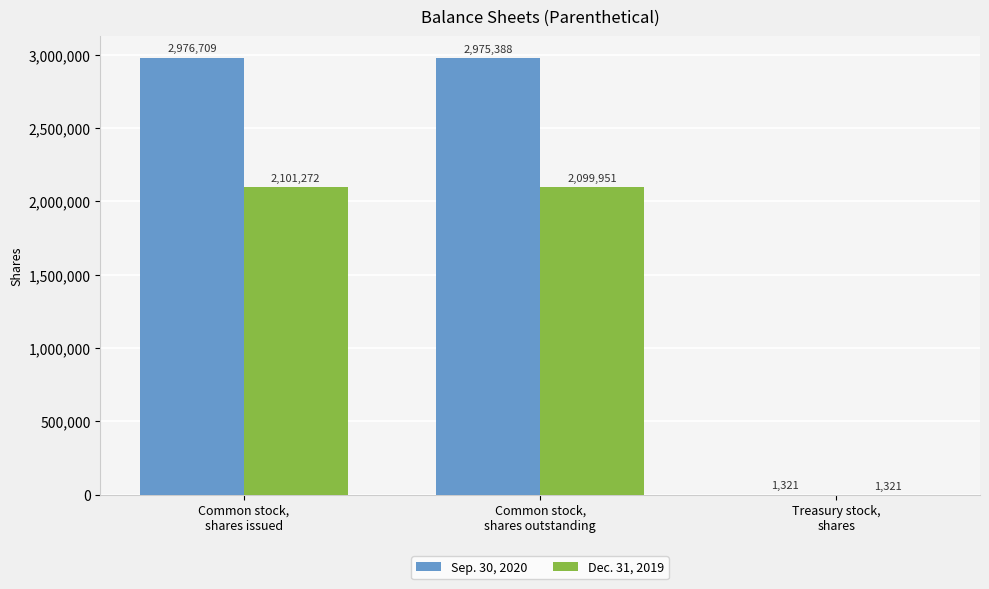

Which series has the largest total across all categories?

Sep. 30, 2020